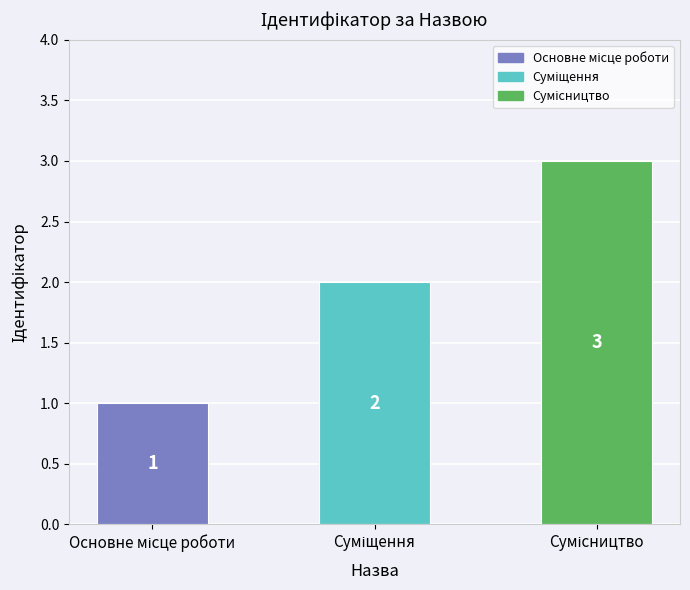

What is the greatest value displayed?

3